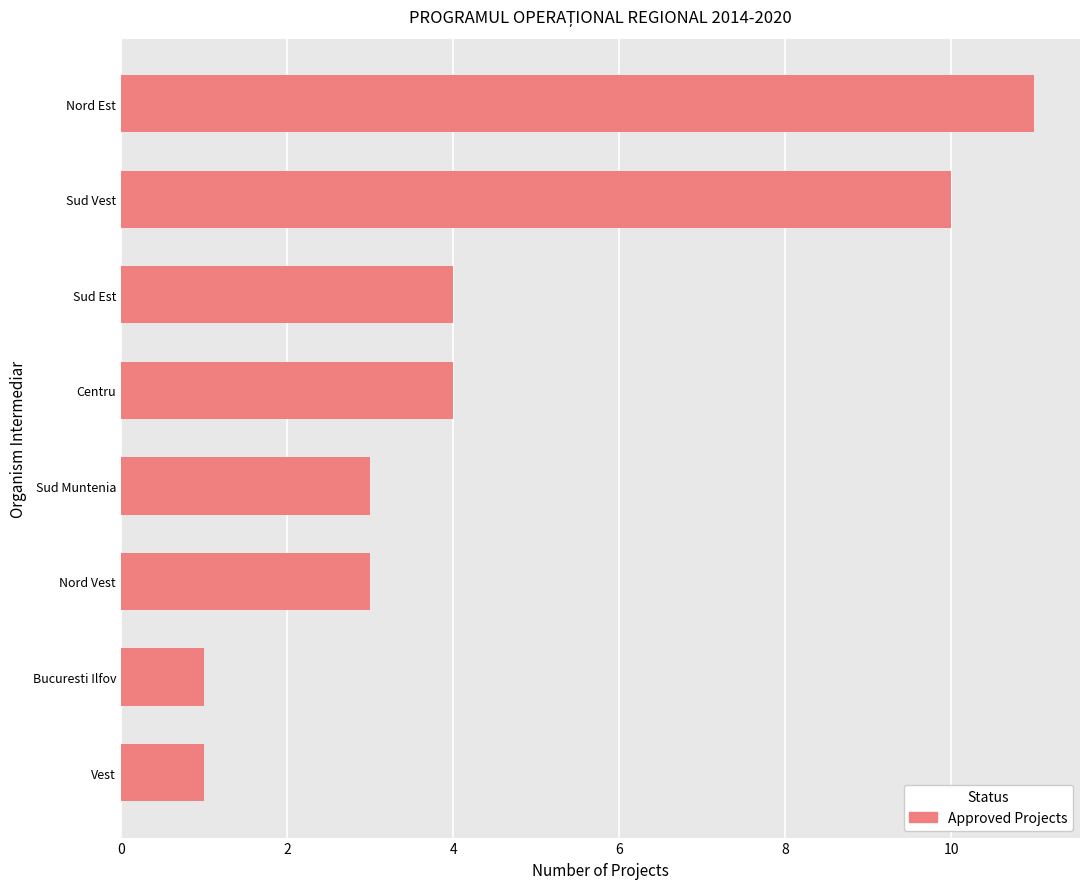

What is the difference between the second highest and minimum values?

9